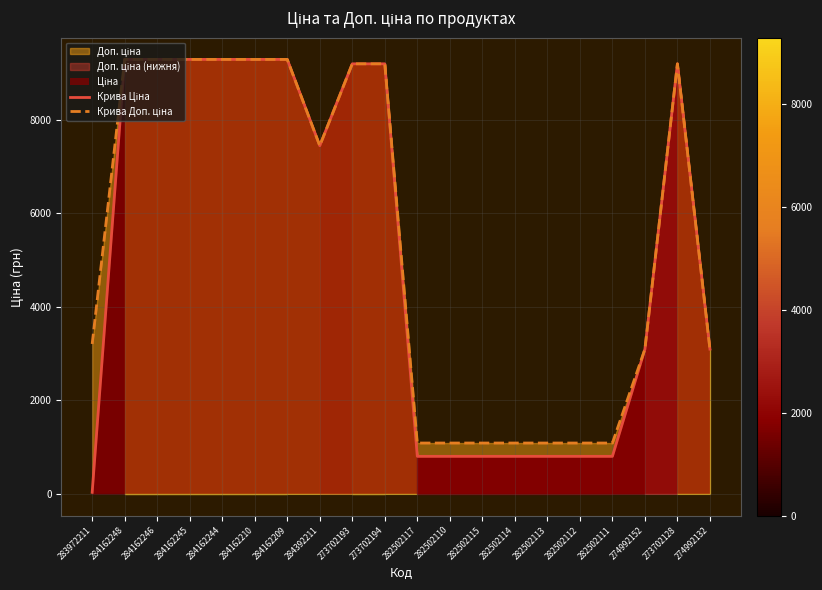

What is the label of the 20th point from the right?

283972211